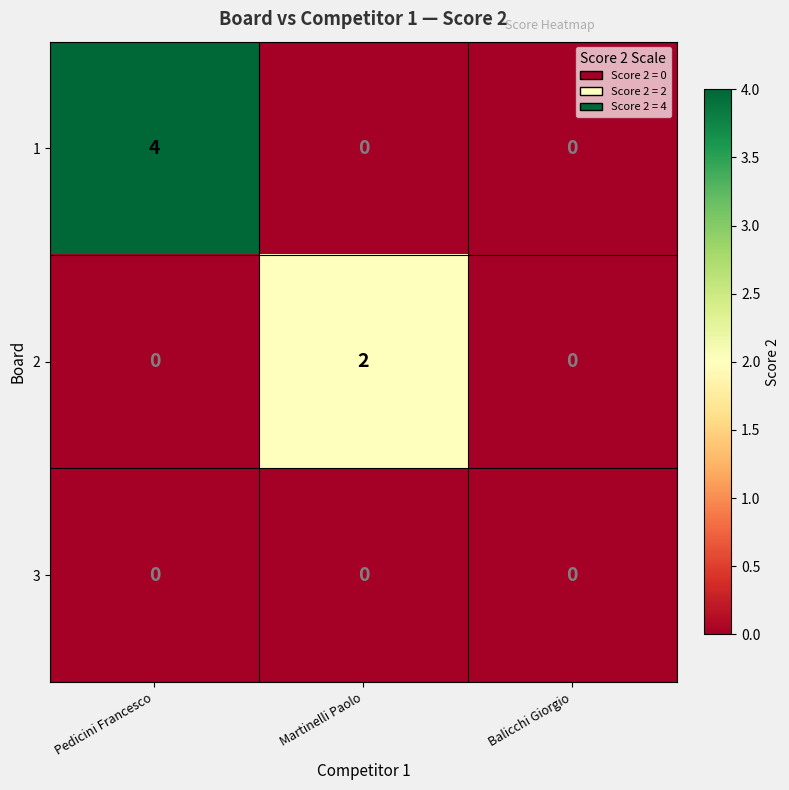

The 1 series shows -2 at Martinelli Paolo. True or false?

False